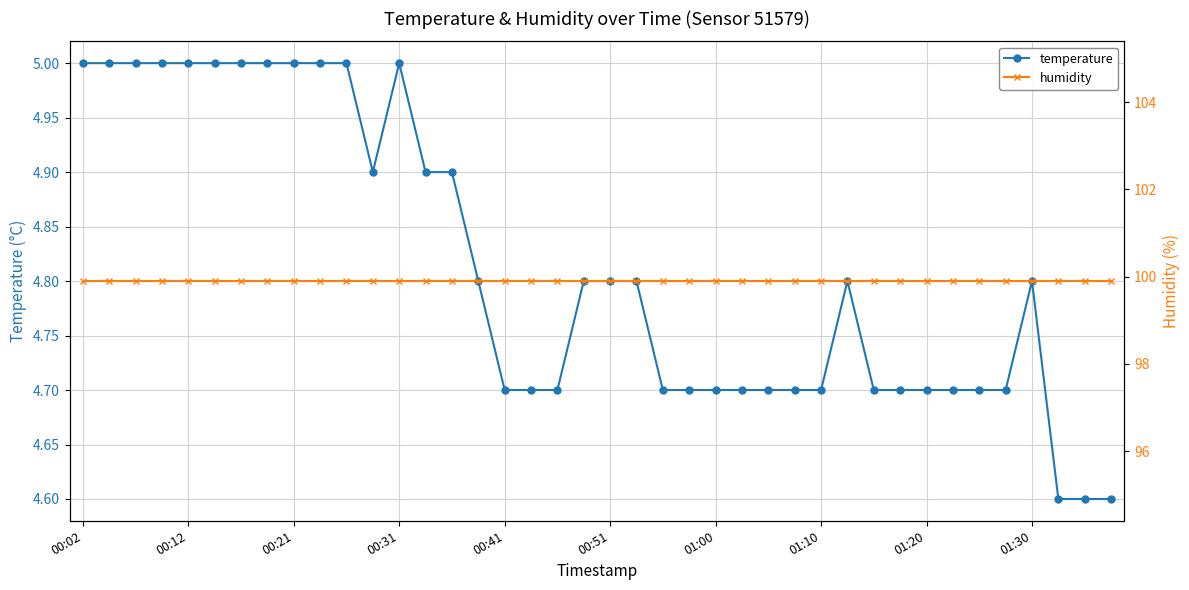

What is the maximum value for temperature?

5.0